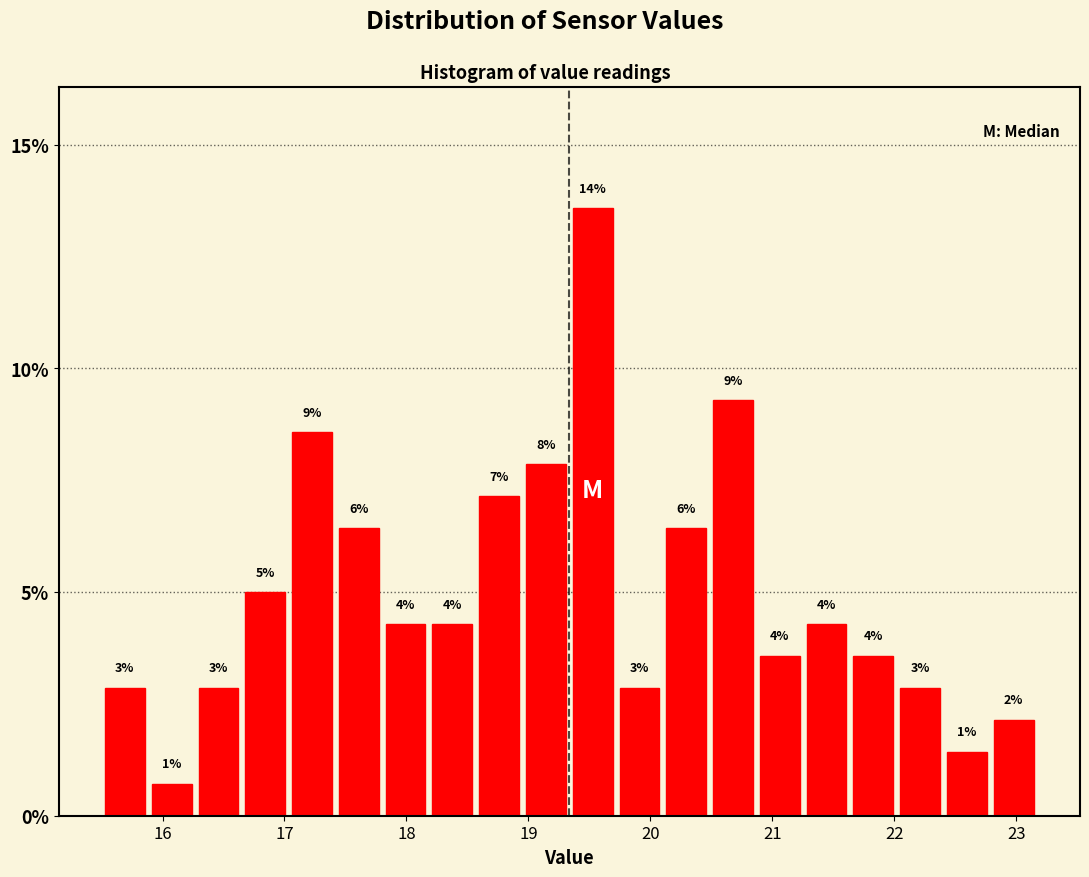

Around what value on the x-axis is the tallest bar? Give the approximate position of its centre, as read against the axis.

19.5